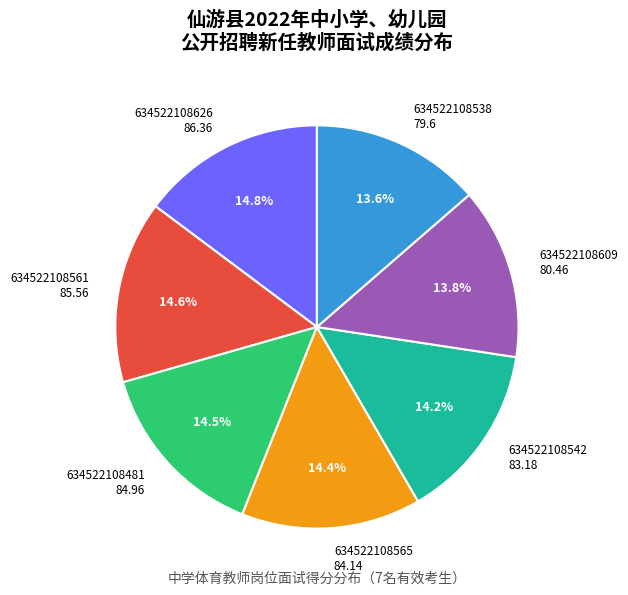

Is there any slice that represents more than half of the pie?

No